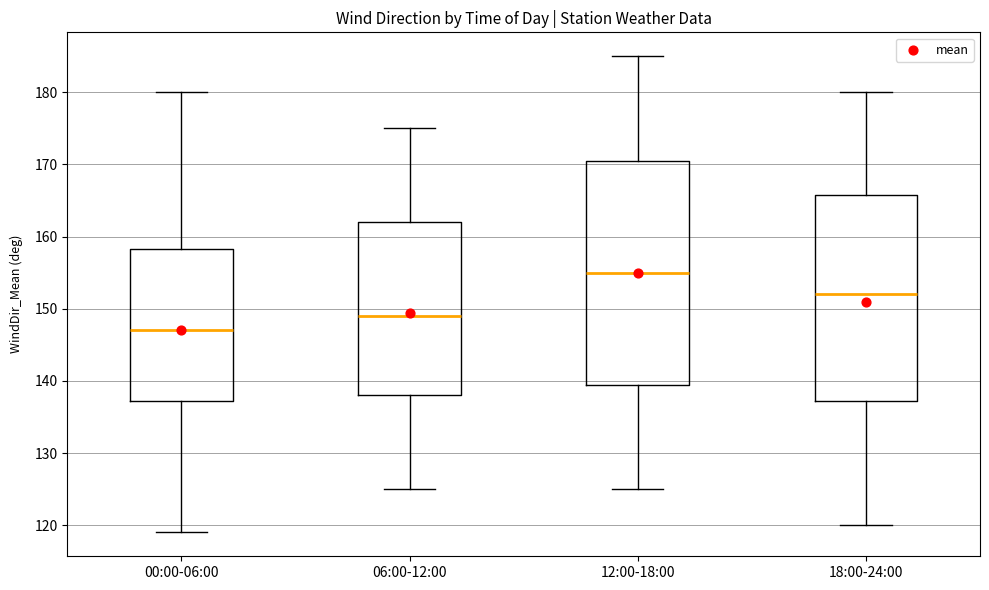

Reading left to right, transcribe this box plot: for each box, give where its median line is, the range the box spans, and where its two whiskers end, as read against the y-axis. The values are not printed on the chart, so give them approximately, as read against the axis.

00:00-06:00: median 147, box 137 to 158, whiskers 119 to 180
06:00-12:00: median 149, box 138 to 162, whiskers 125 to 175
12:00-18:00: median 155, box 140 to 171, whiskers 125 to 185
18:00-24:00: median 152, box 137 to 166, whiskers 120 to 180